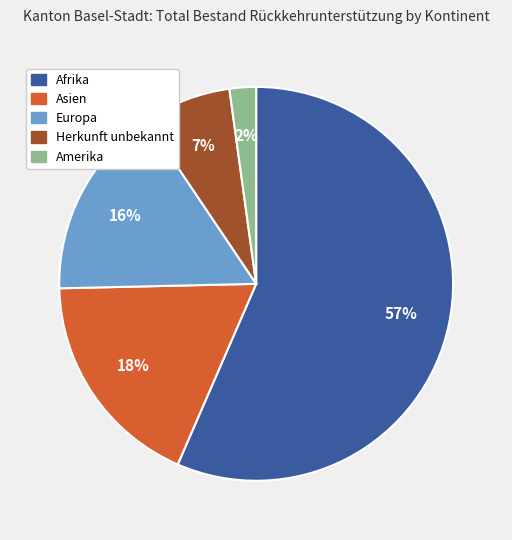

What percentage is the Asien slice, to the nearest percent?

18%